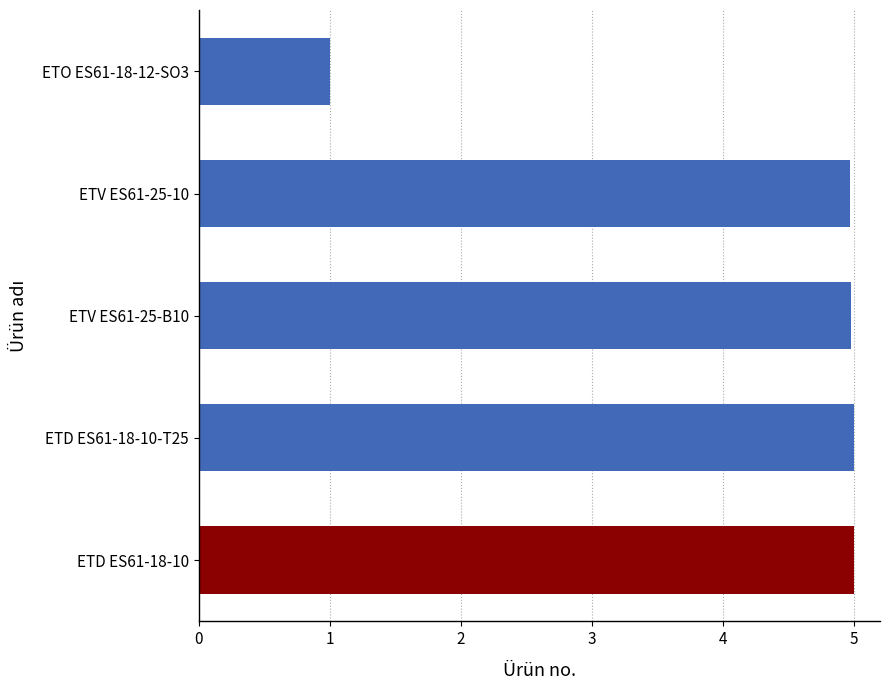

What is the minimum value shown in the chart?

1.0